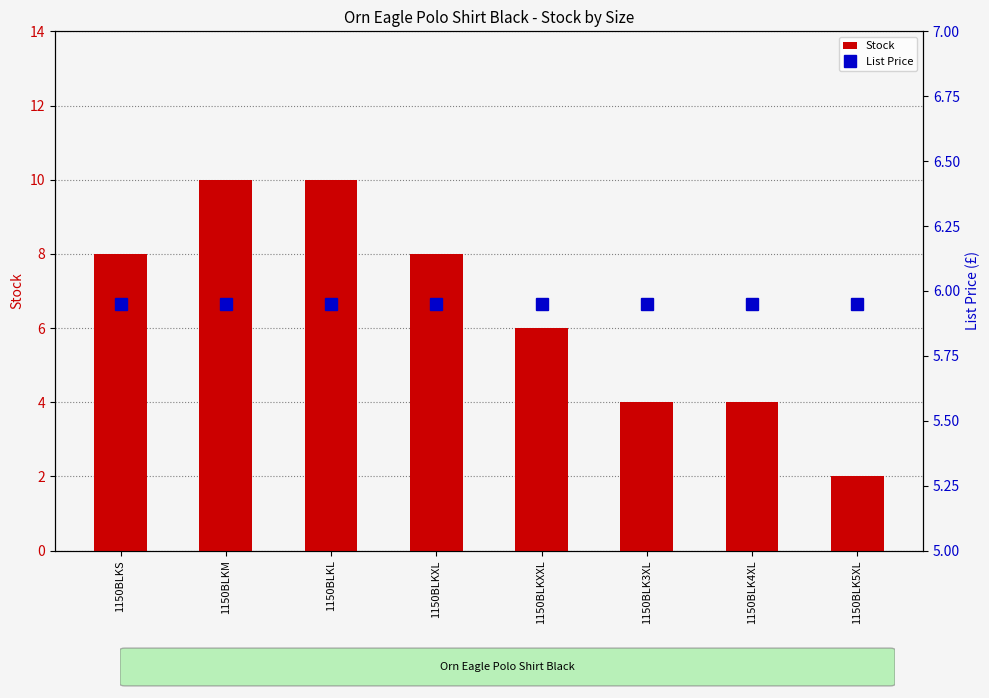

Which has a higher value, 1150BLK3XL or 1150BLK4XL?

1150BLK3XL